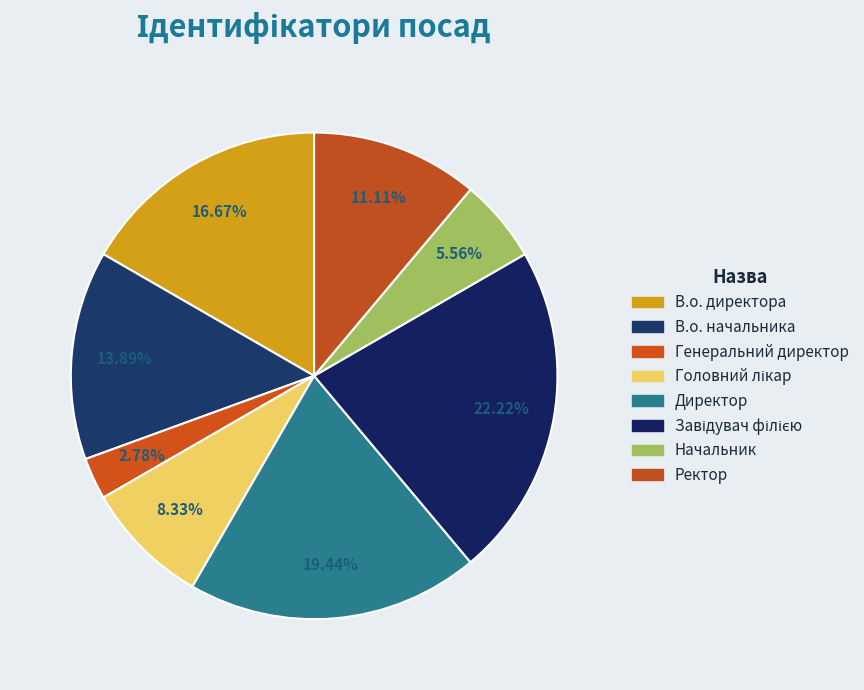

Combined, do В.о. директора and Директор account for over 50%?

No